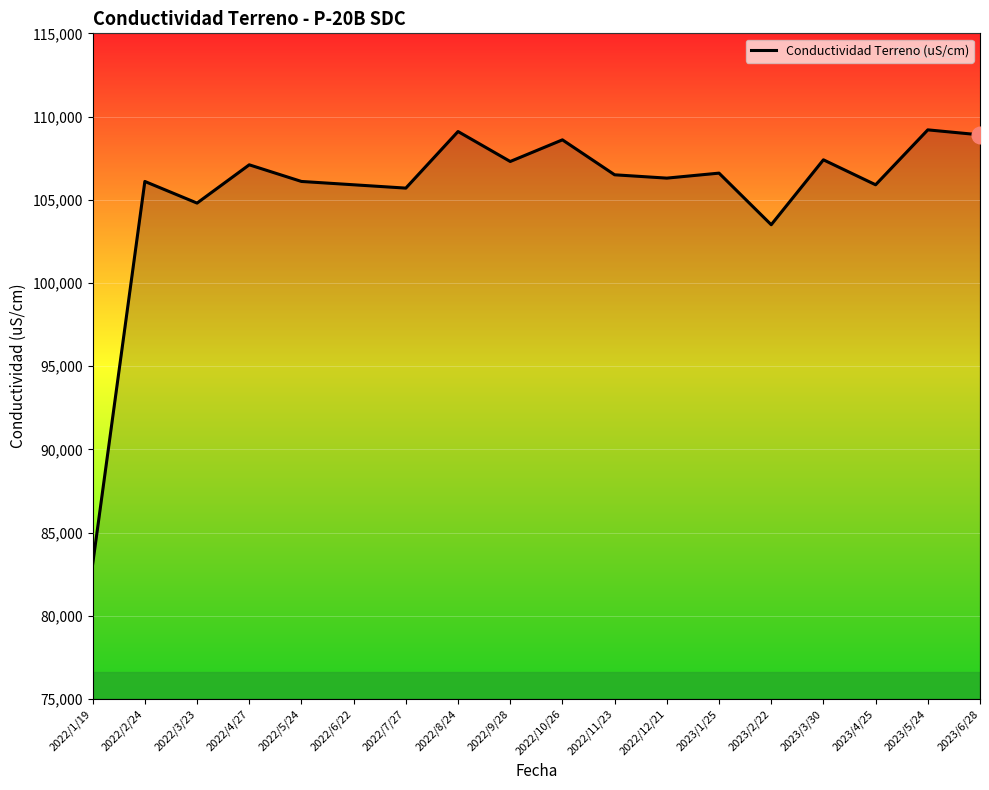

Count the number of categories in the chart.

18